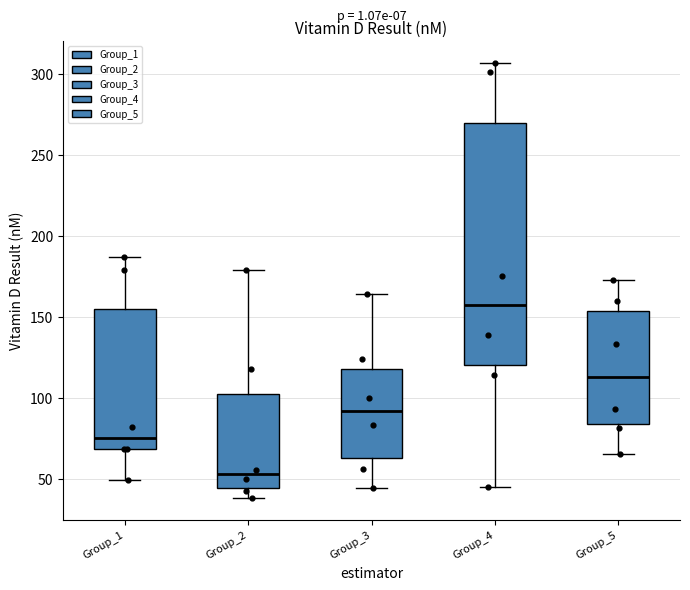

Where does the median line of the box for Group_4 sit on the y-axis? The values are not printed on the chart, so give them approximately, as read against the axis.

155